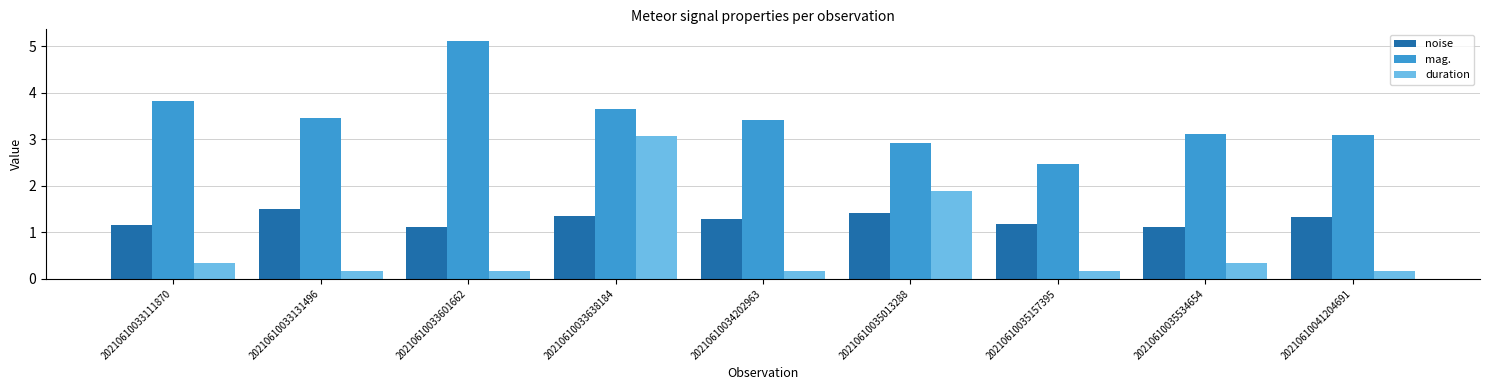

How many groups of bars are there?

9